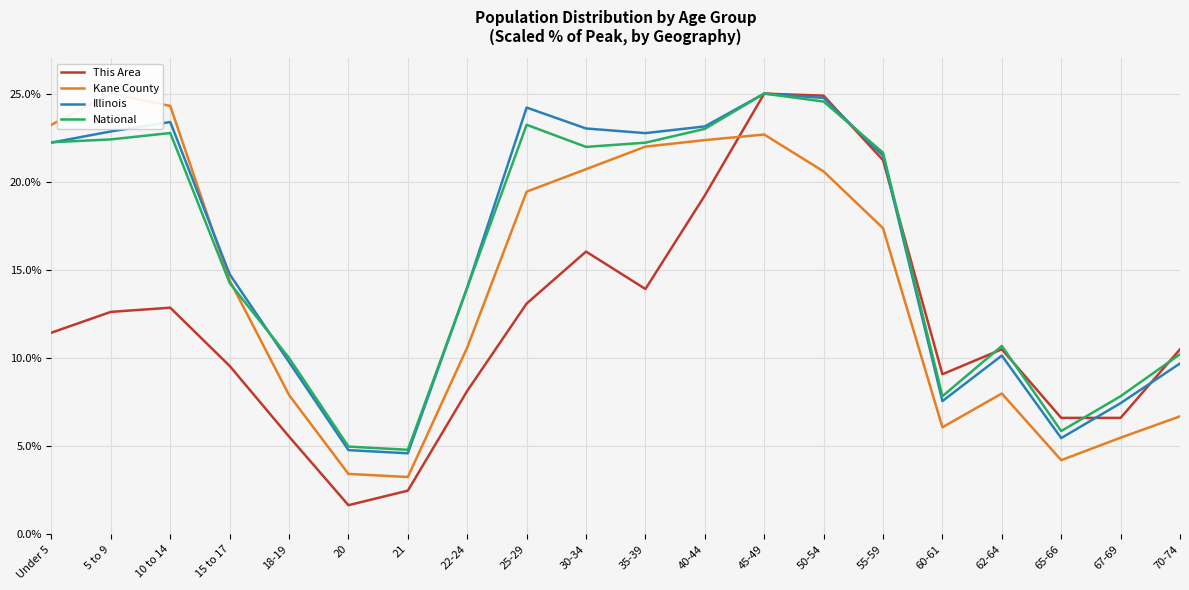

At which category is the sum across all series the highest?

45-49